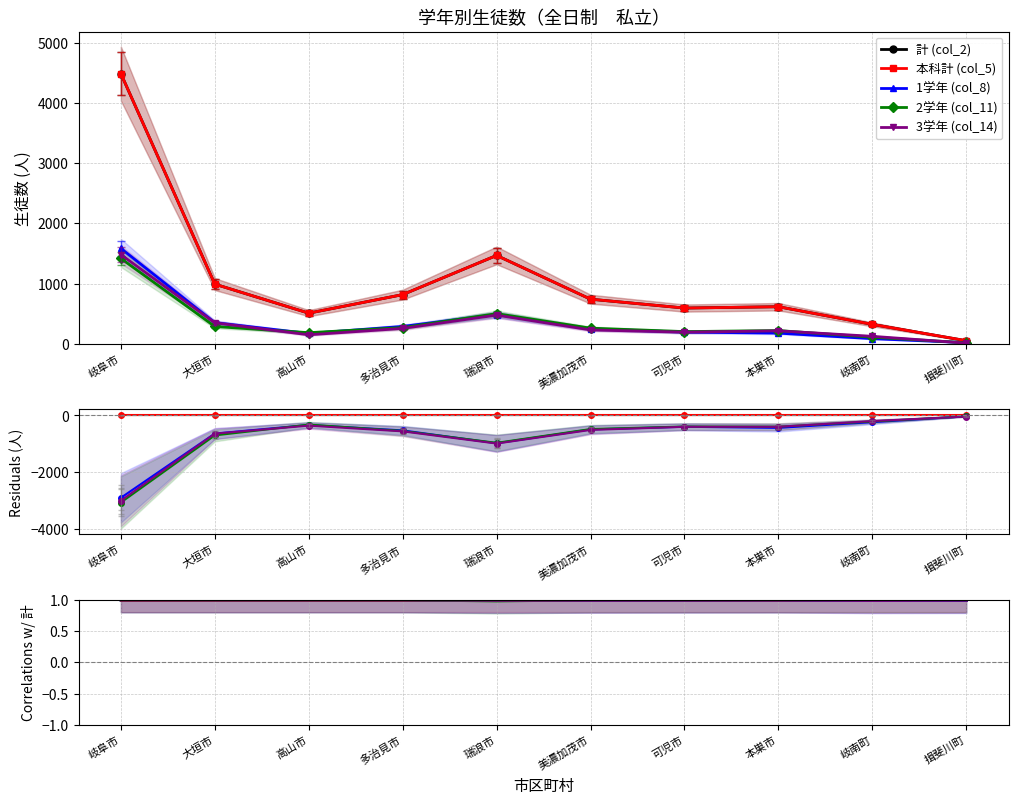

At which category is the sum across all series the highest?

岐阜市